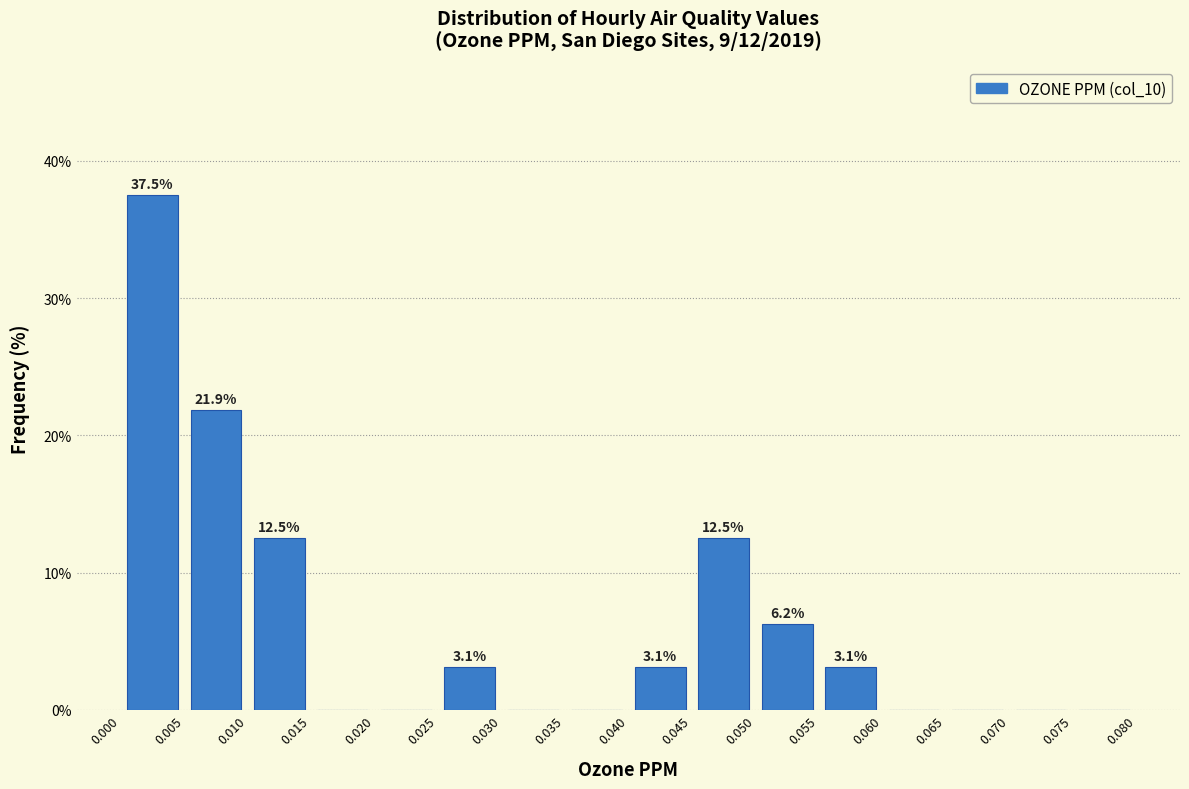

Over which range of the x-axis is the bar tallest?

0.000 to 0.005